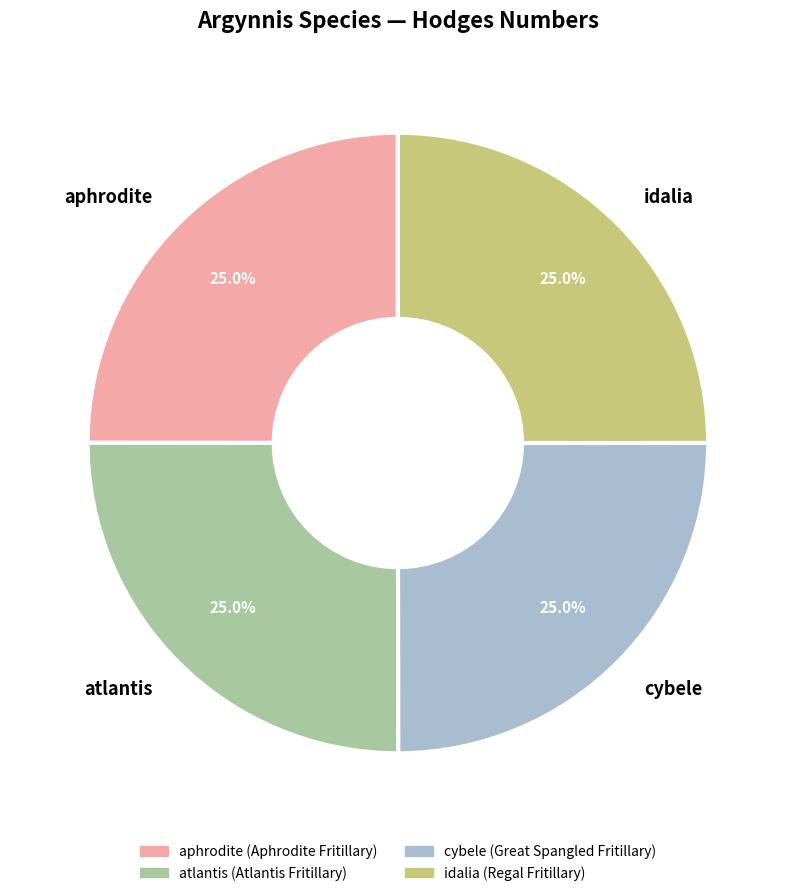

How many slices are in this pie chart?

4